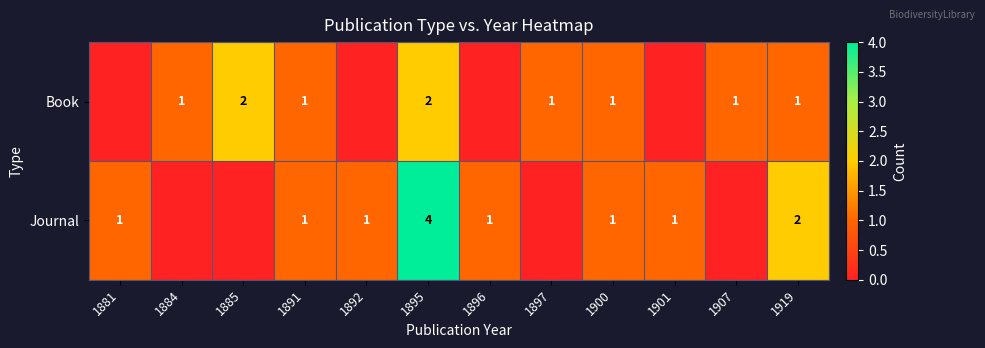

True or false: Book has a value of 1 at 1900.

True